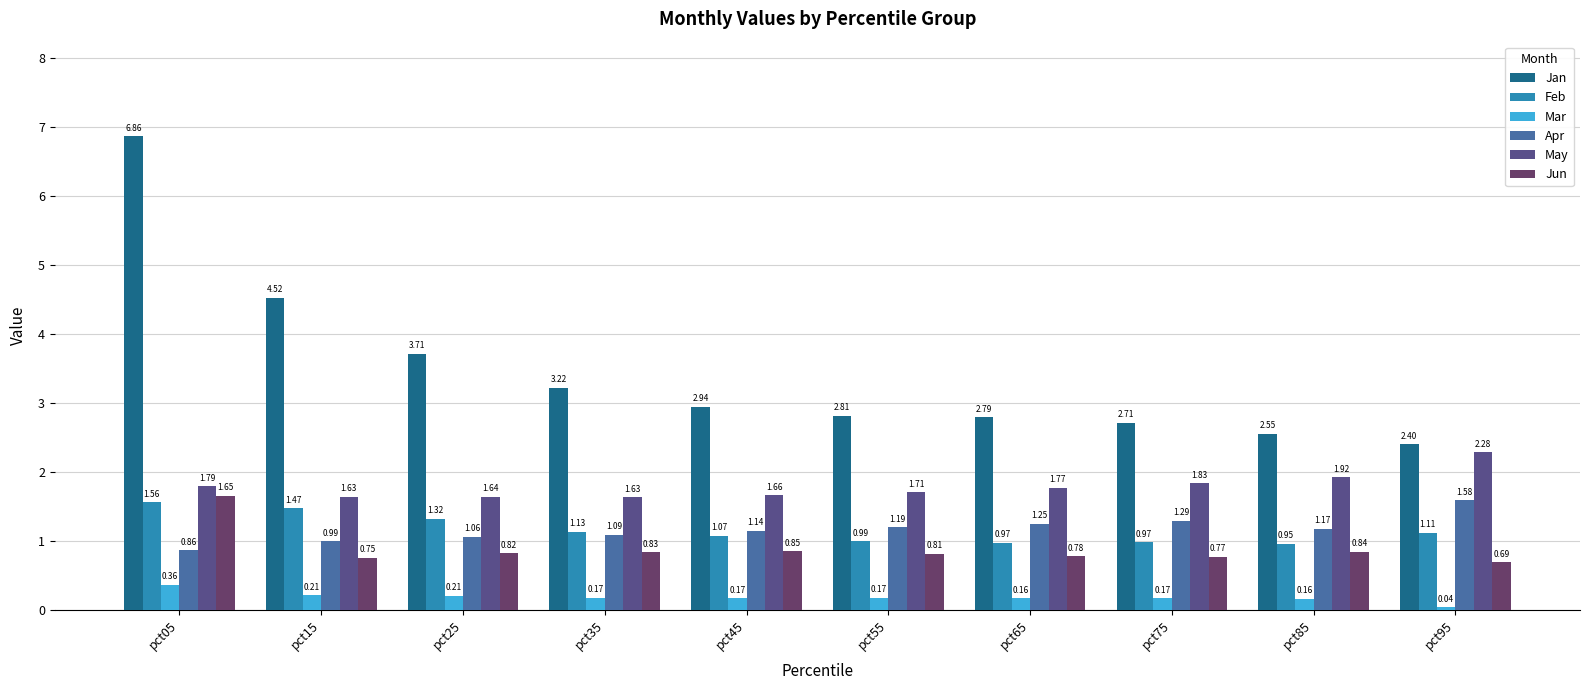

Reading right to left, what are all the values shown in this chart?

Jan: pct95=2.4	pct85=2.5	pct75=2.7	pct65=2.8	pct55=2.8	pct45=2.9	pct35=3.2	pct25=3.7	pct15=4.5	pct05=6.9
Feb: pct95=1.1	pct85=1.0	pct75=1.0	pct65=1.0	pct55=1.0	pct45=1.1	pct35=1.1	pct25=1.3	pct15=1.5	pct05=1.6
Mar: pct95=0.0	pct85=0.2	pct75=0.2	pct65=0.2	pct55=0.2	pct45=0.2	pct35=0.2	pct25=0.2	pct15=0.2	pct05=0.4
Apr: pct95=1.6	pct85=1.2	pct75=1.3	pct65=1.2	pct55=1.2	pct45=1.1	pct35=1.1	pct25=1.1	pct15=1.0	pct05=0.9
May: pct95=2.3	pct85=1.9	pct75=1.8	pct65=1.8	pct55=1.7	pct45=1.7	pct35=1.6	pct25=1.6	pct15=1.6	pct05=1.8
Jun: pct95=0.7	pct85=0.8	pct75=0.8	pct65=0.8	pct55=0.8	pct45=0.8	pct35=0.8	pct25=0.8	pct15=0.8	pct05=1.7